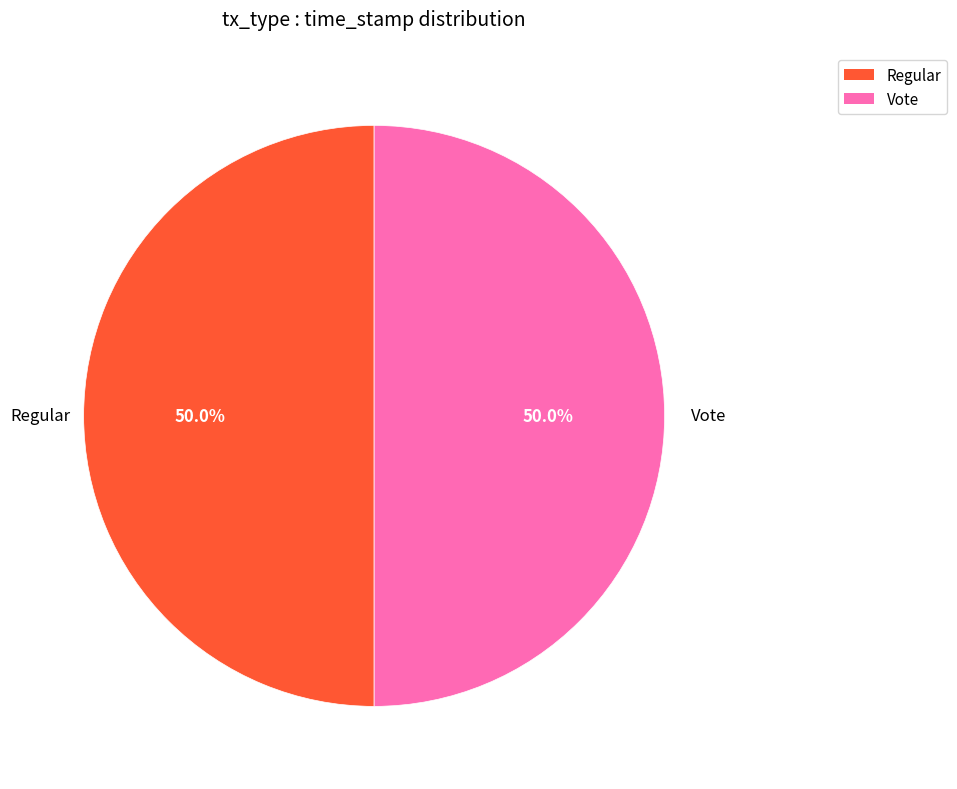

To the nearest percent, what is the average slice percentage?

50%